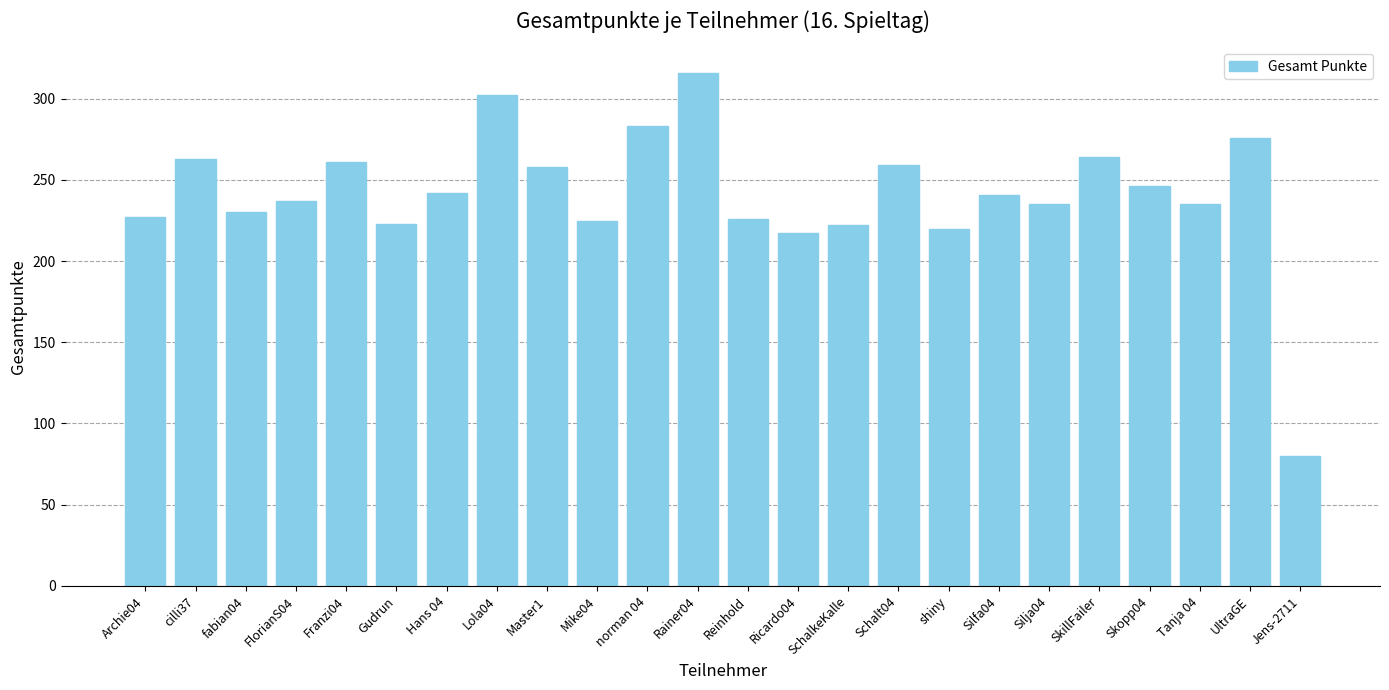

How many values are below 241?

12